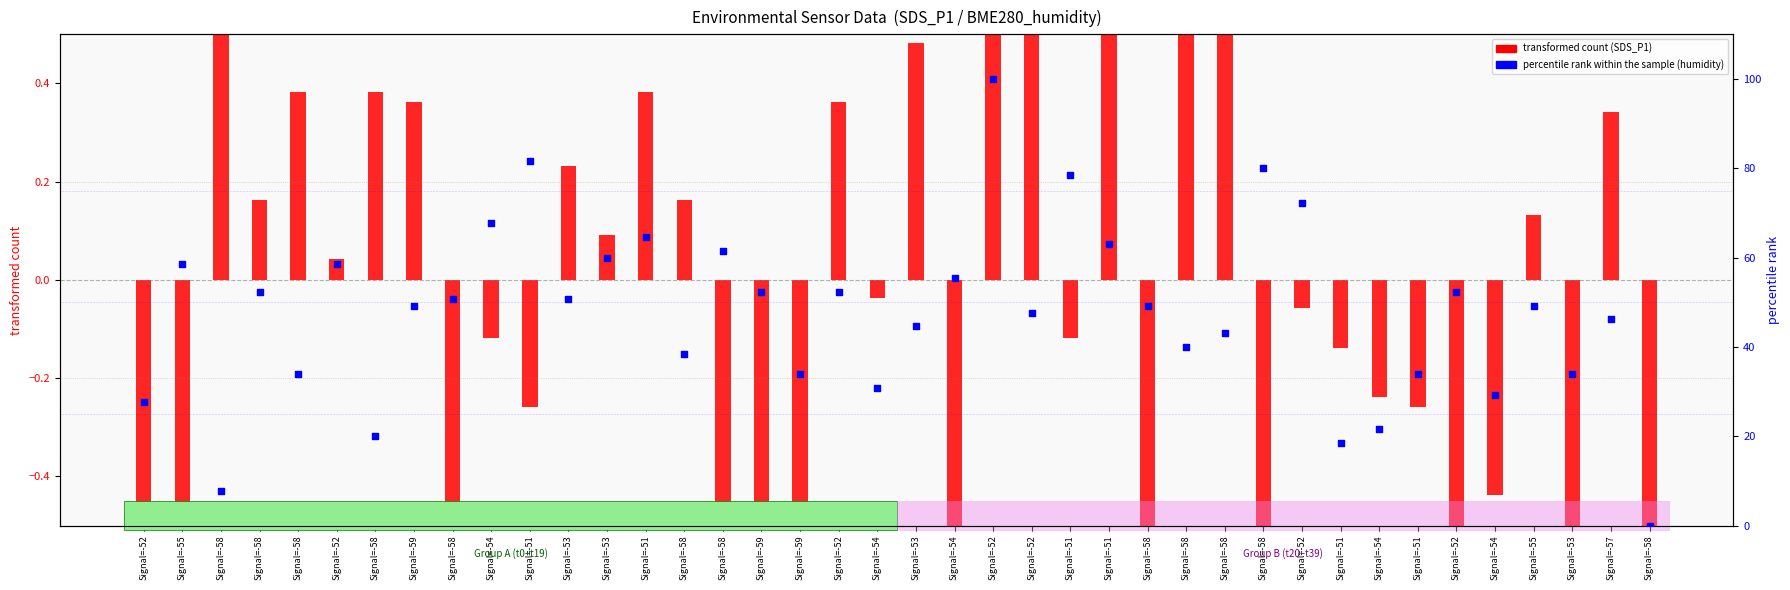

Which series contains the highest Y value?

percentile rank within the sample